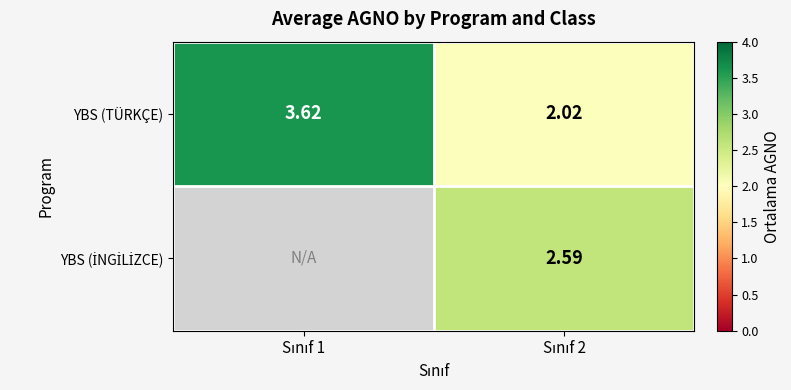

The value of YBS (İNGİLİZCE) at Sınıf 2 is 3.4. True or false?

False